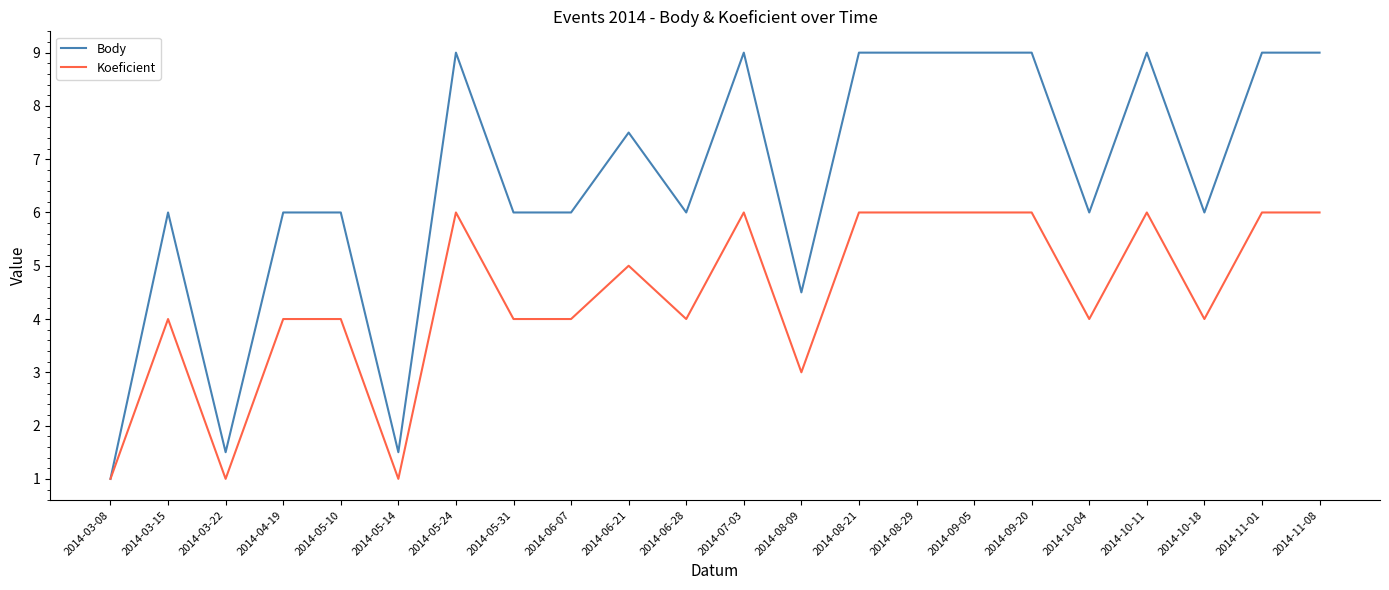

Is this an area chart (filled region under the line)?

No